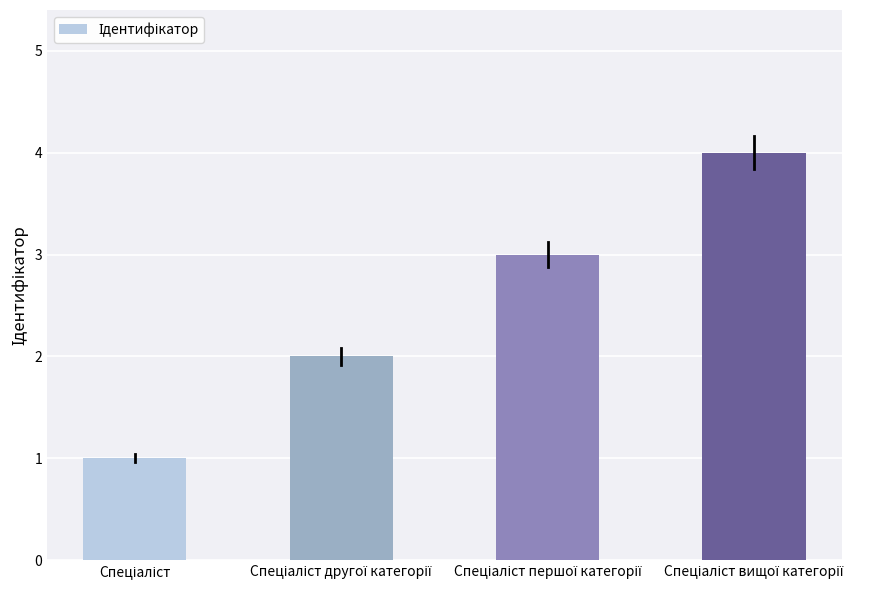

Reading left to right, list all the values displayed in this chart.

1	2	3	4